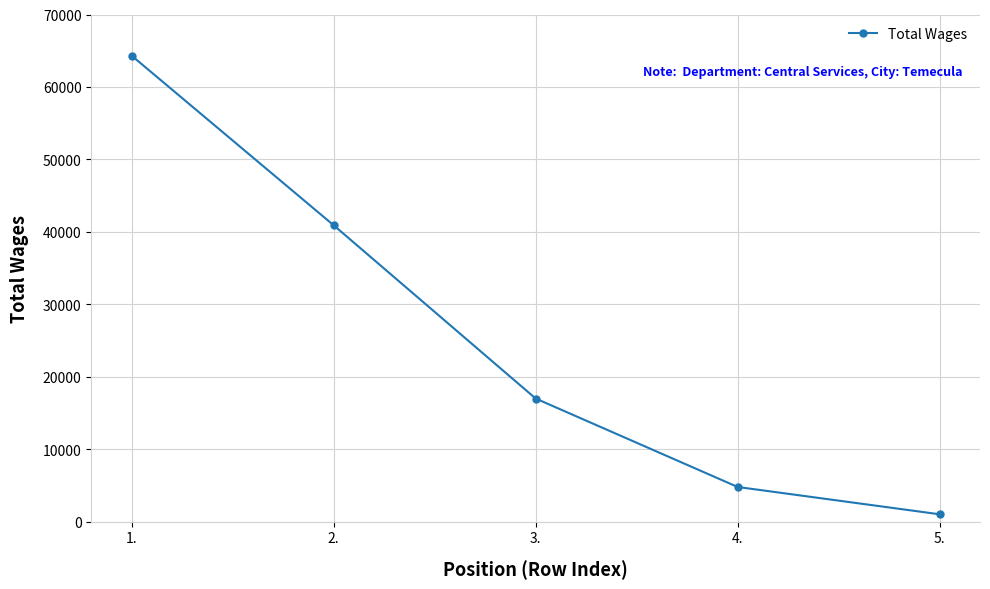

Rank the categories by value from lowest to highest.

5., 4., 3., 2., 1.